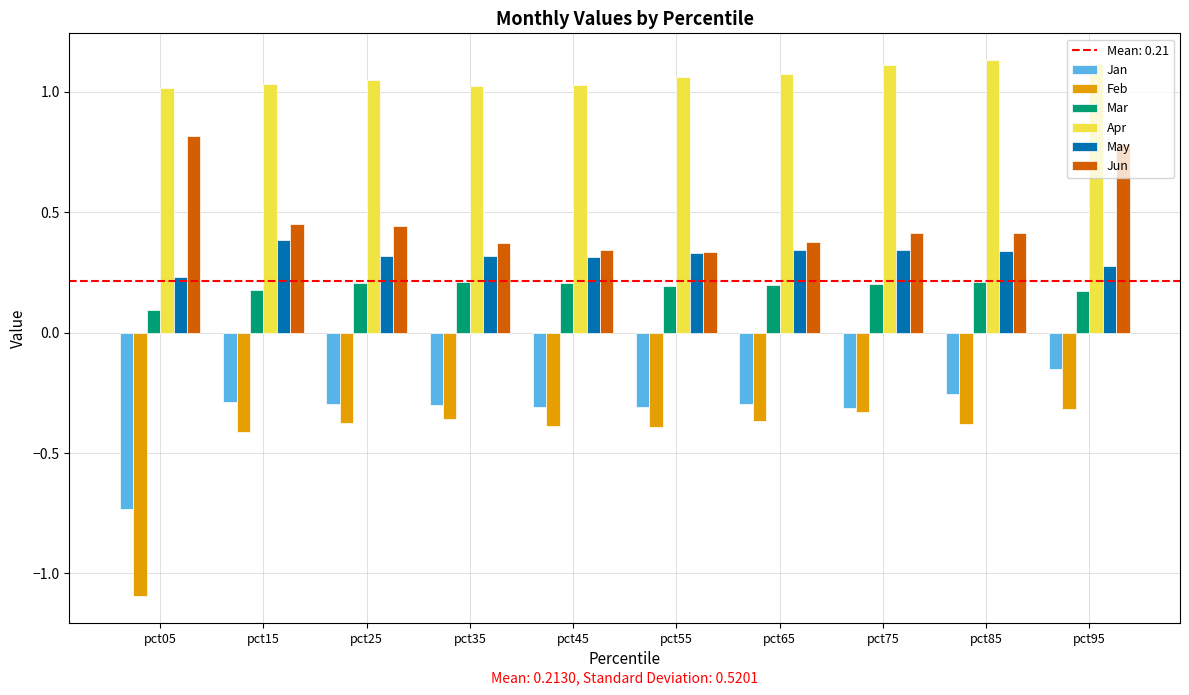

What is the minimum value shown in the chart?

-1.1